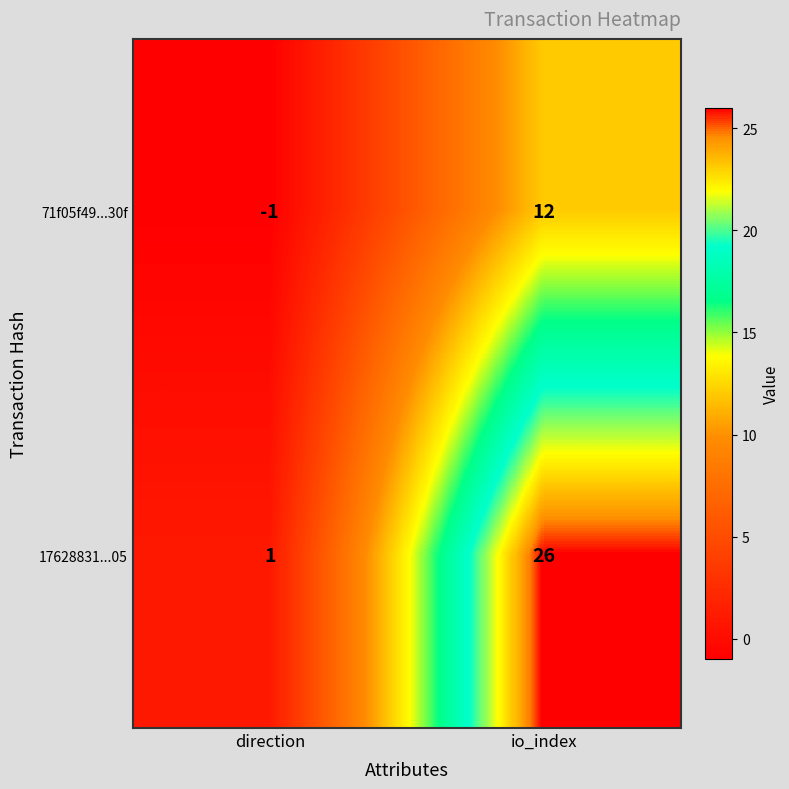

Is the value of 71f05f49...30f at direction greater than the value of 17628831...05 at io_index?

No